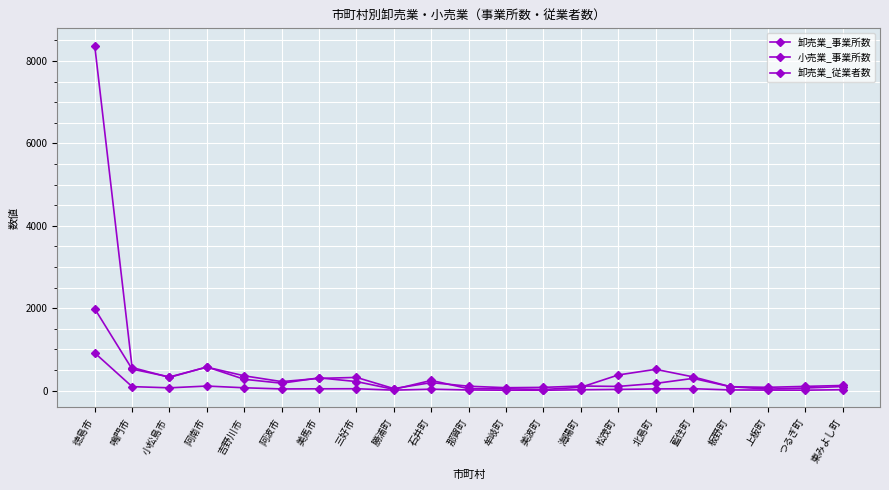

How many values in the 卸売業_事業所数 series are below 32?

10